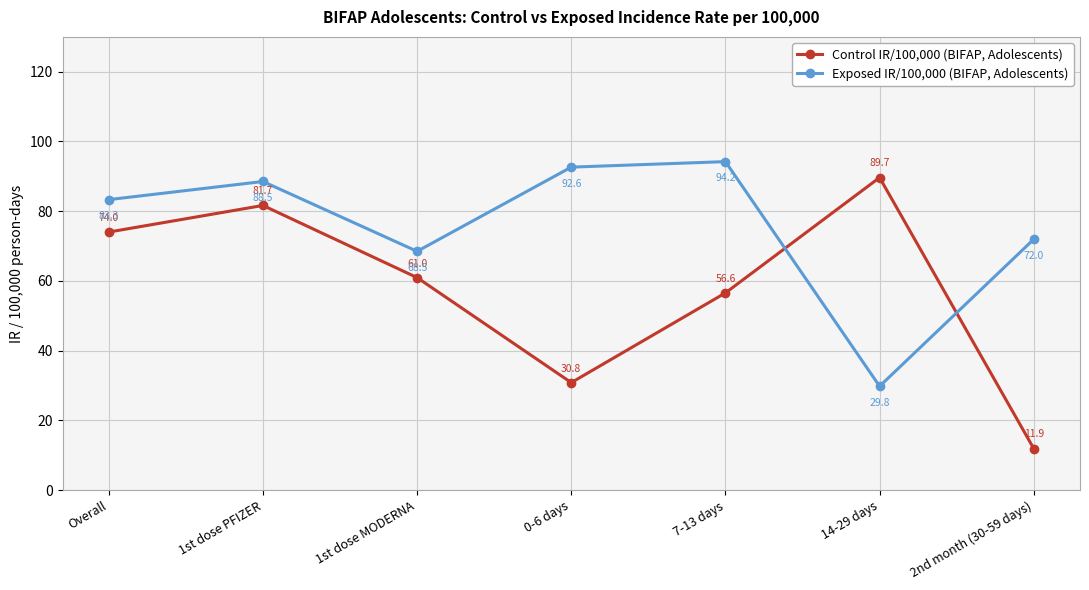

Reading right to left, extract all data points from this chart.

Control IR/100,000 (BIFAP, Adolescents): 2nd month (30-59 days)=11.9	14-29 days=89.7	7-13 days=56.6	0-6 days=30.8	1st dose MODERNA=61.0	1st dose PFIZER=81.7	Overall=74.0
Exposed IR/100,000 (BIFAP, Adolescents): 2nd month (30-59 days)=72.0	14-29 days=29.8	7-13 days=94.2	0-6 days=92.6	1st dose MODERNA=68.5	1st dose PFIZER=88.5	Overall=83.3